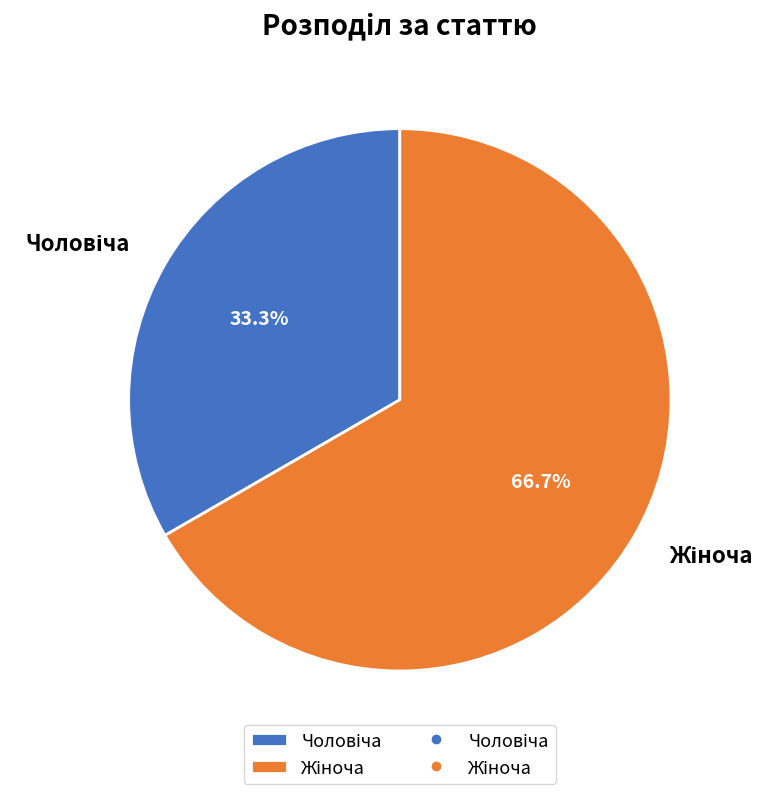

How many slices are in this pie chart?

2